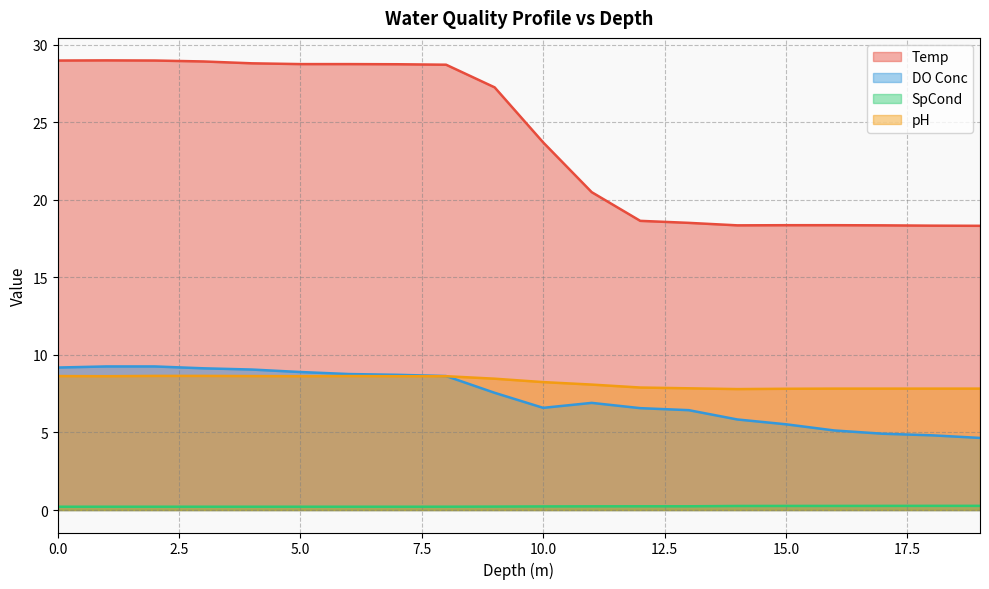

What value does the DO Conc series have at 17?

4.9